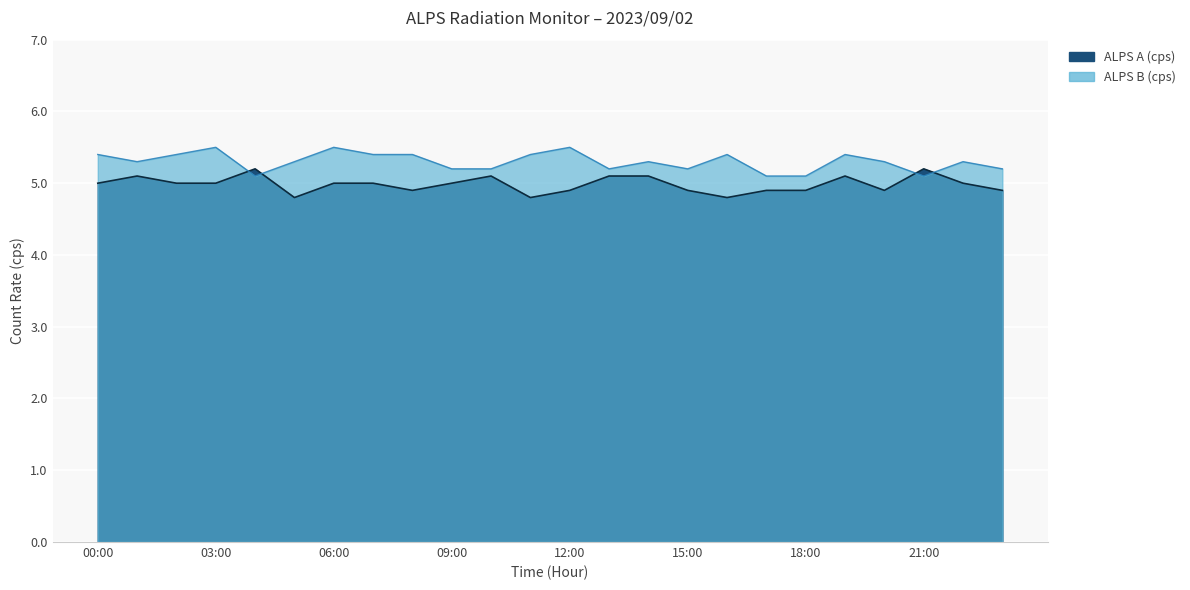

What is the label of the 5th point from the left?

04:00